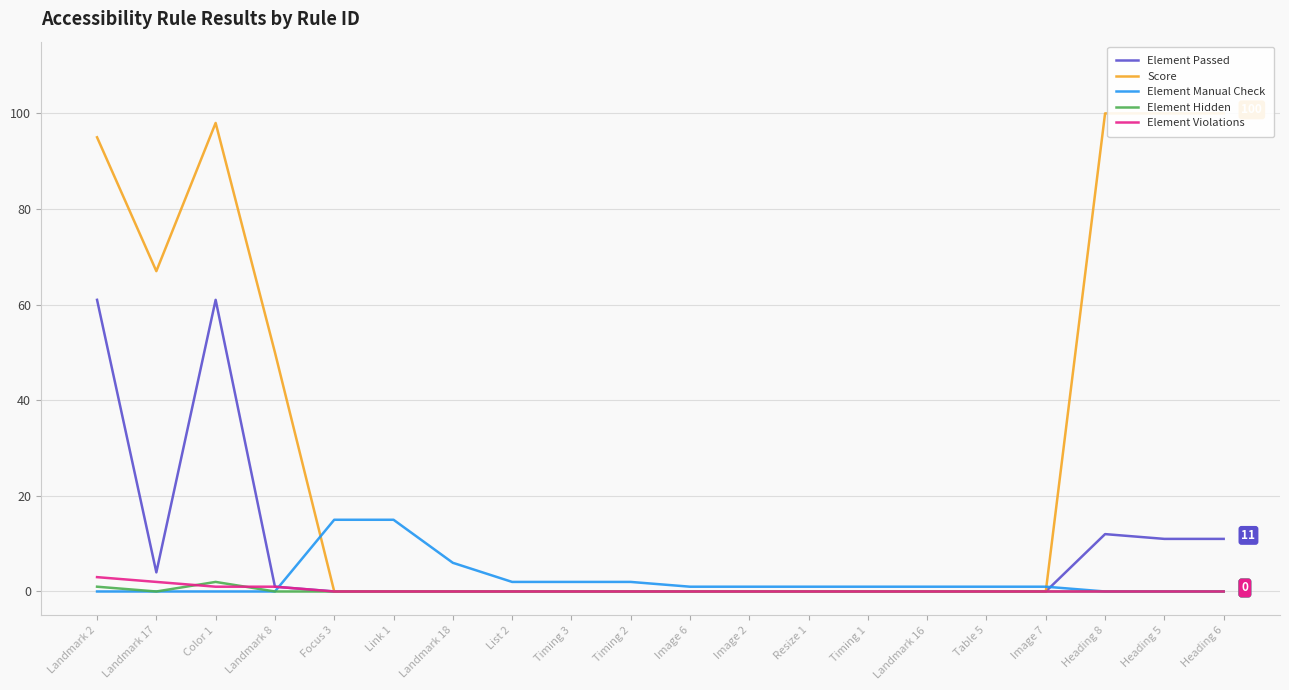

Reading right to left, what are all the values shown in this chart?

Element Passed: Heading 6=11	Heading 5=11	Heading 8=12	Image 7=0	Table 5=0	Landmark 16=0	Timing 1=0	Resize 1=0	Image 2=0	Image 6=0	Timing 2=0	Timing 3=0	List 2=0	Landmark 18=0	Link 1=0	Focus 3=0	Landmark 8=1	Color 1=61	Landmark 17=4	Landmark 2=61
Score: Heading 6=100	Heading 5=100	Heading 8=100	Image 7=0	Table 5=0	Landmark 16=0	Timing 1=0	Resize 1=0	Image 2=0	Image 6=0	Timing 2=0	Timing 3=0	List 2=0	Landmark 18=0	Link 1=0	Focus 3=0	Landmark 8=50	Color 1=98	Landmark 17=67	Landmark 2=95
Element Manual Check: Heading 6=0	Heading 5=0	Heading 8=0	Image 7=1	Table 5=1	Landmark 16=1	Timing 1=1	Resize 1=1	Image 2=1	Image 6=1	Timing 2=2	Timing 3=2	List 2=2	Landmark 18=6	Link 1=15	Focus 3=15	Landmark 8=0	Color 1=0	Landmark 17=0	Landmark 2=0
Element Hidden: Heading 6=0	Heading 5=0	Heading 8=0	Image 7=0	Table 5=0	Landmark 16=0	Timing 1=0	Resize 1=0	Image 2=0	Image 6=0	Timing 2=0	Timing 3=0	List 2=0	Landmark 18=0	Link 1=0	Focus 3=0	Landmark 8=0	Color 1=2	Landmark 17=0	Landmark 2=1
Element Violations: Heading 6=0	Heading 5=0	Heading 8=0	Image 7=0	Table 5=0	Landmark 16=0	Timing 1=0	Resize 1=0	Image 2=0	Image 6=0	Timing 2=0	Timing 3=0	List 2=0	Landmark 18=0	Link 1=0	Focus 3=0	Landmark 8=1	Color 1=1	Landmark 17=2	Landmark 2=3